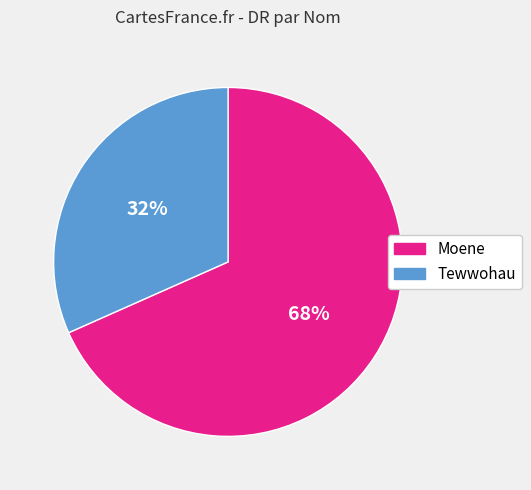

What is the ratio of the value at Tewwohau to the value at Moene?

0.5